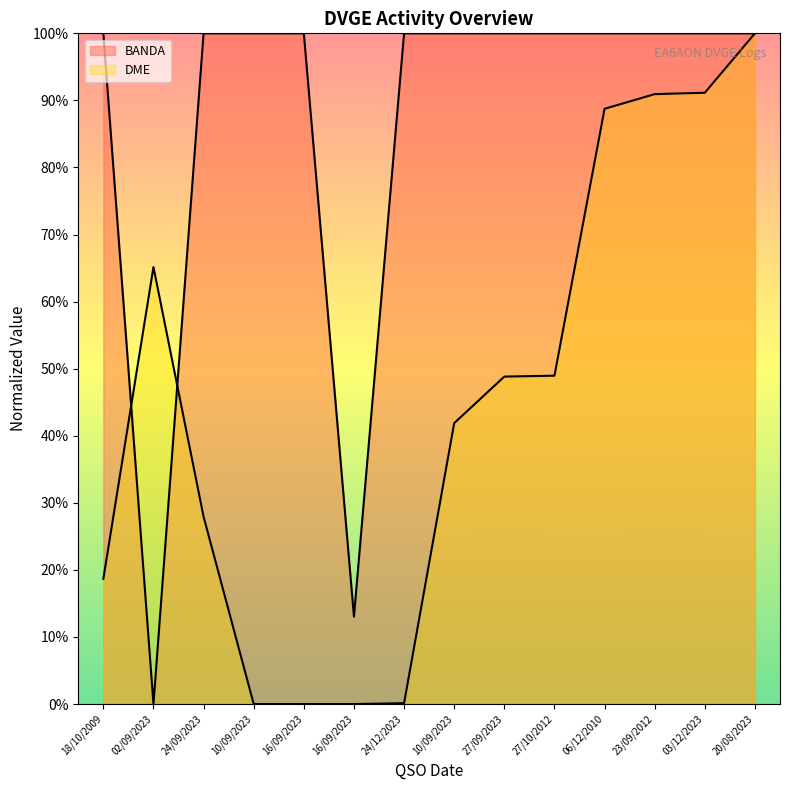

Where is the first local maximum for DME?

02/09/2023